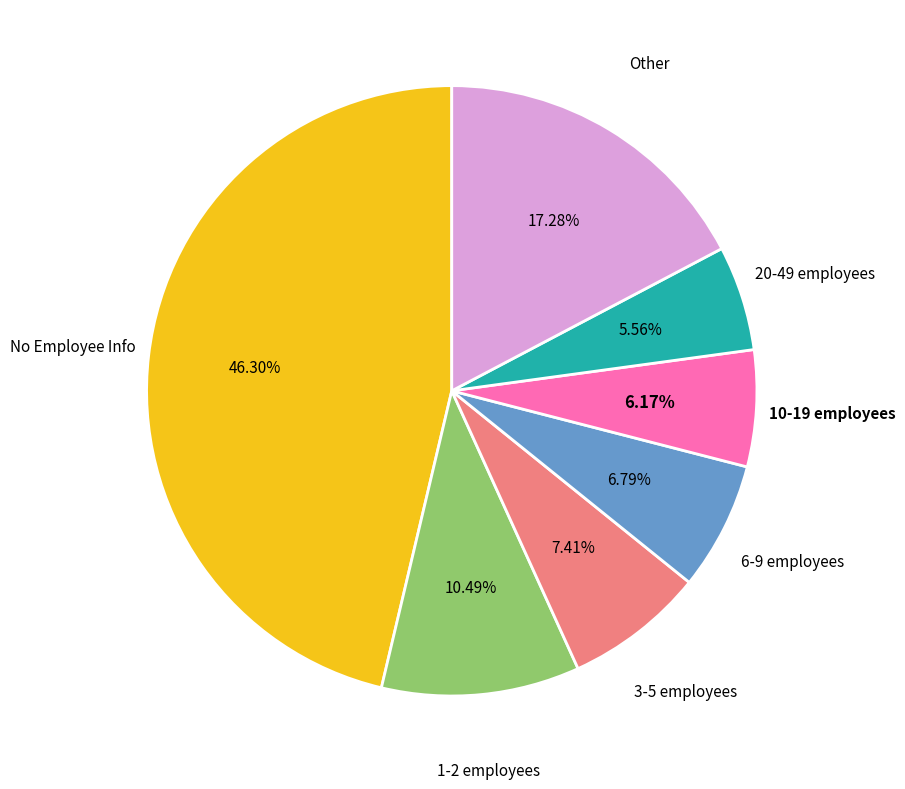

Does any single category account for the majority?

No